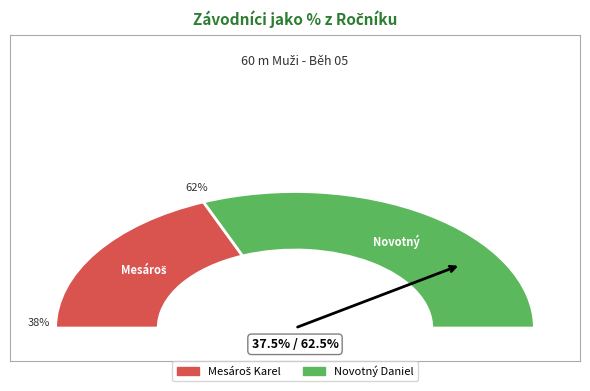

Does Mesároš Karel represent more than half of the total?

No